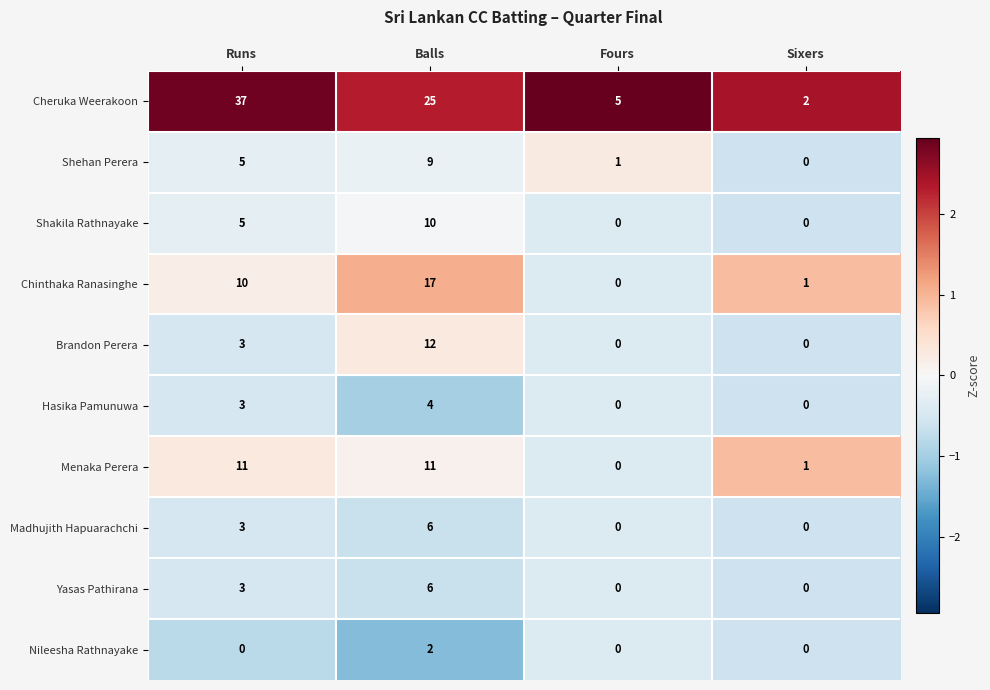

Between Balls and Fours, which series saw the biggest shift?

Cheruka Weerakoon